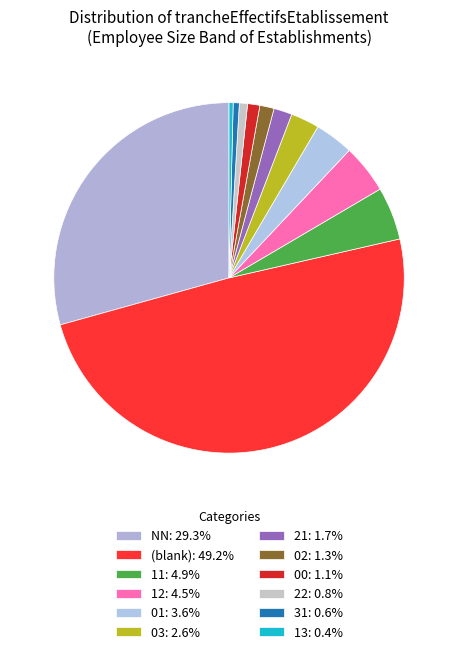

How many segments does this pie chart have?

12